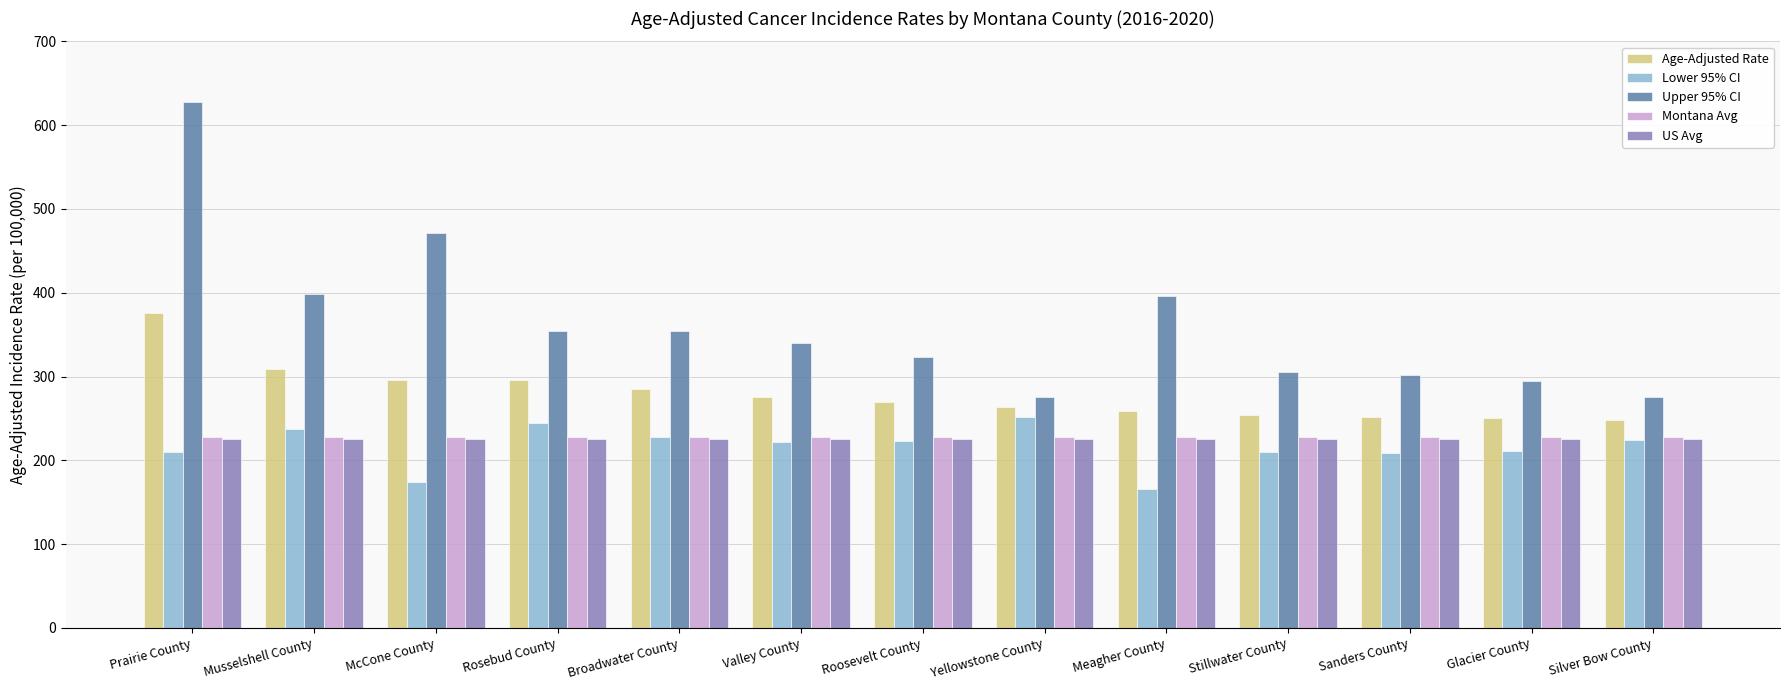

Which series has the largest total across all categories?

Upper 95% CI